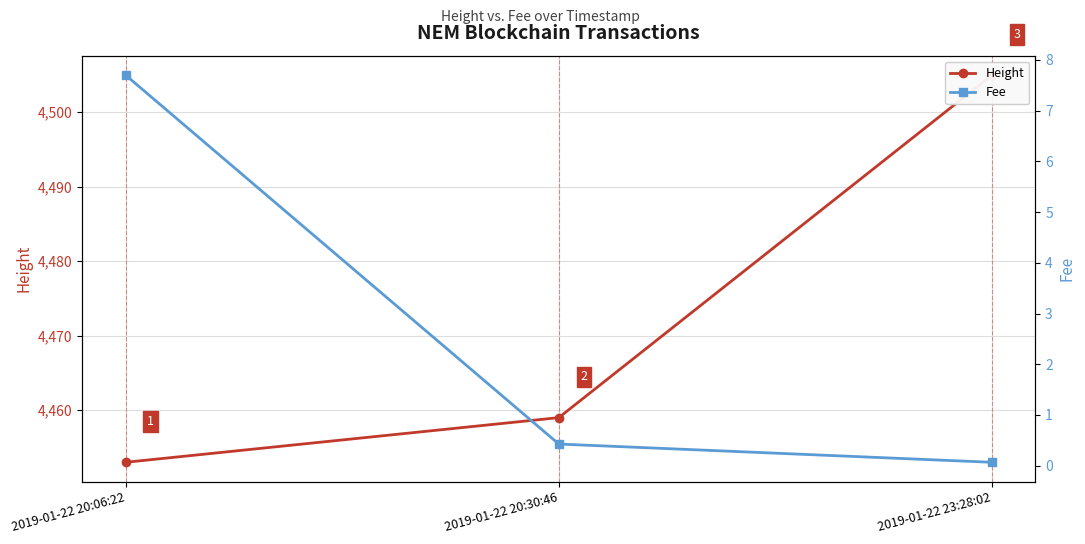

What is the label of the 3rd point from the left?

2019-01-22 23:28:02